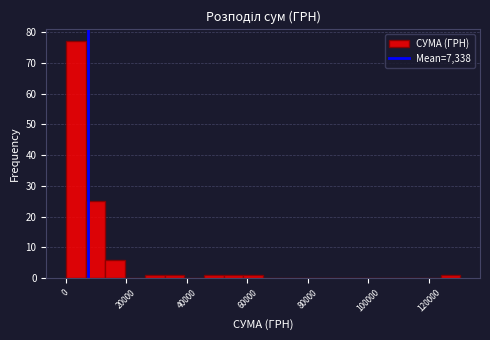

Around what value on the x-axis is the tallest bar? Give the approximate position of its centre, as read against the axis.

4000